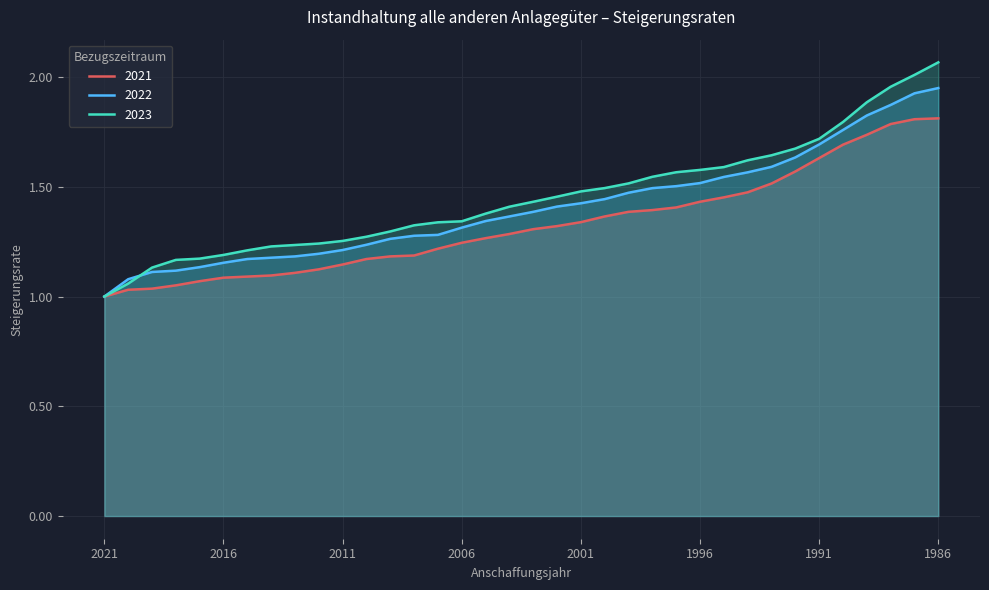

What are all the series names shown in the legend?

2021, 2022, 2023